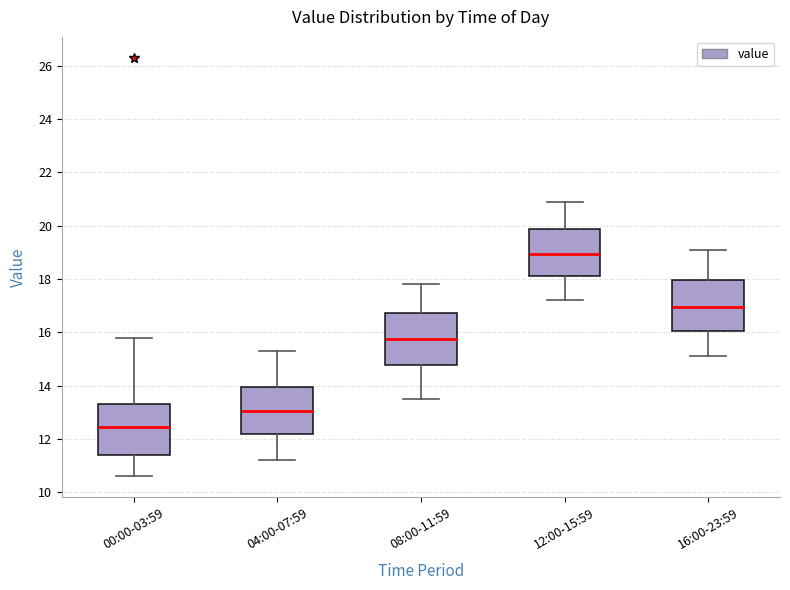

Reading left to right, transcribe this box plot: for each box, give where its median line is, the range the box spans, and where its two whiskers end, as read against the y-axis. The values are not printed on the chart, so give them approximately, as read against the axis.

00:00-03:59: median 12.4, box 11.4 to 13.4, whiskers 10.6 to 15.8
04:00-07:59: median 13.0, box 12.2 to 14.0, whiskers 11.2 to 15.4
08:00-11:59: median 15.8, box 14.8 to 16.8, whiskers 13.6 to 17.8
12:00-15:59: median 19.0, box 18.2 to 19.8, whiskers 17.2 to 21.0
16:00-23:59: median 17.0, box 16.0 to 18.0, whiskers 15.2 to 19.2